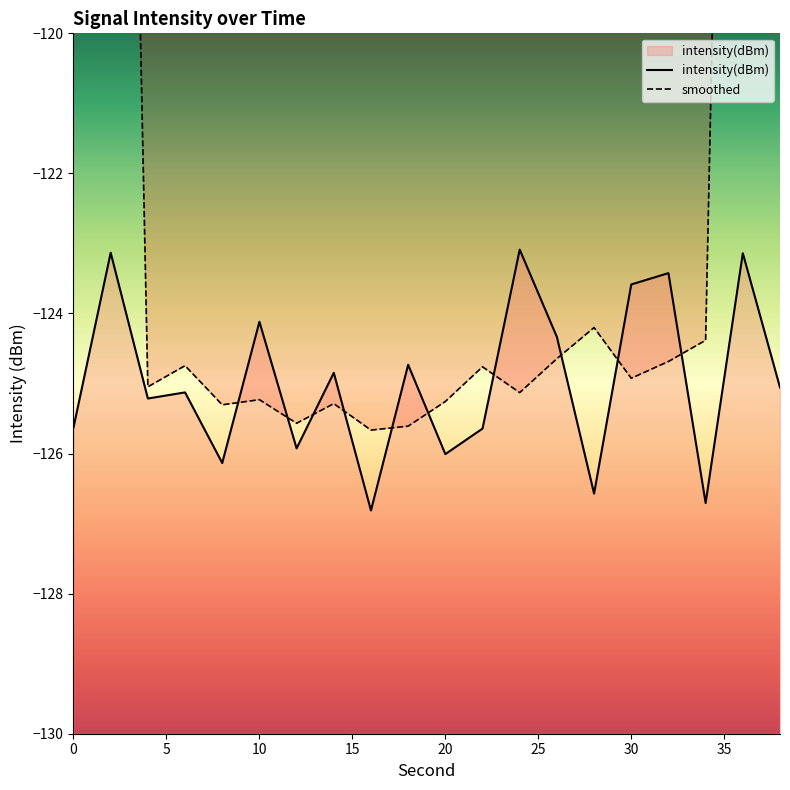

Reading left to right, transcribe all the data shown in this chart.

-125.6	-123.1	-125.2	-125.1	-126.1	-124.1	-125.9	-124.8	-126.8	-124.7	-126.0	-125.6	-123.1	-124.3	-126.6	-123.6	-123.4	-126.7	-123.1	-125.1